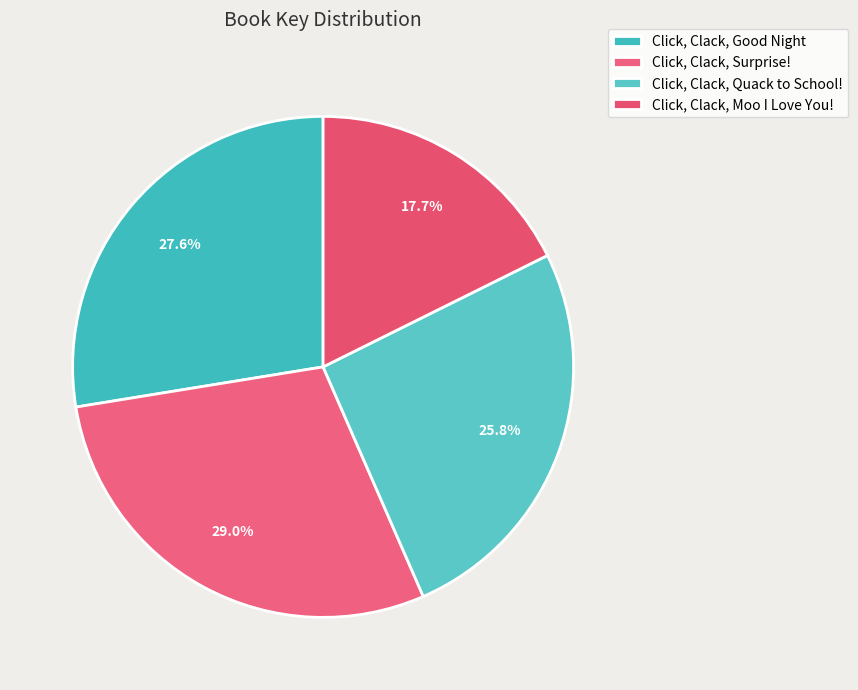

What percentage is the Click, Clack, Quack to School! slice, to the nearest percent?

26%